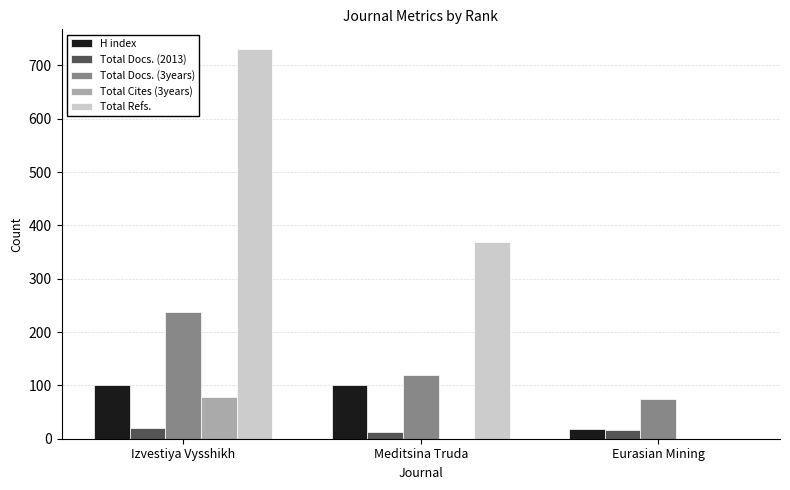

What is the sum of all Total Refs. values?

1100